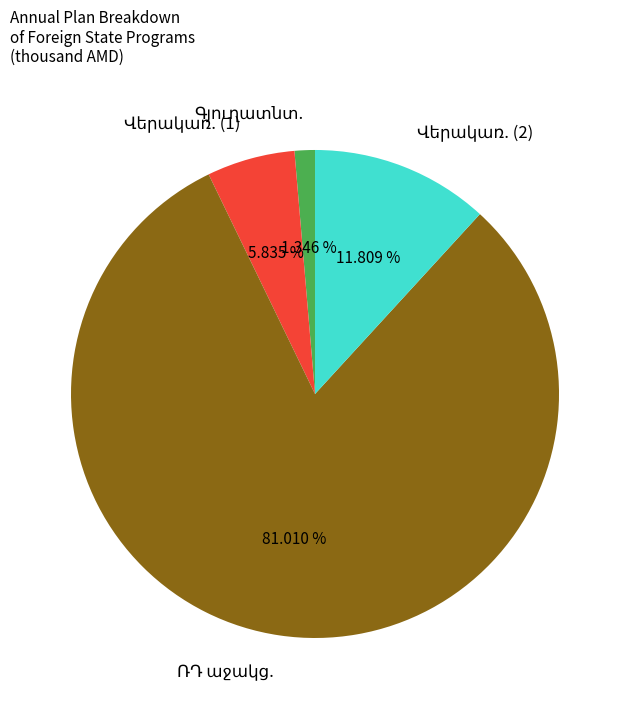

How many slices are in this pie chart?

4